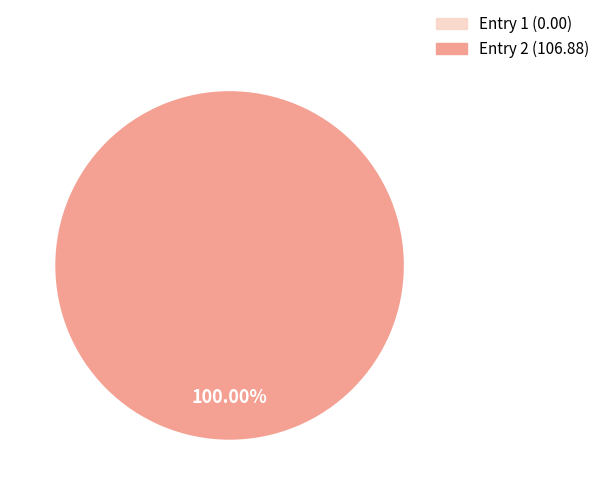

Does any single category account for the majority?

Yes